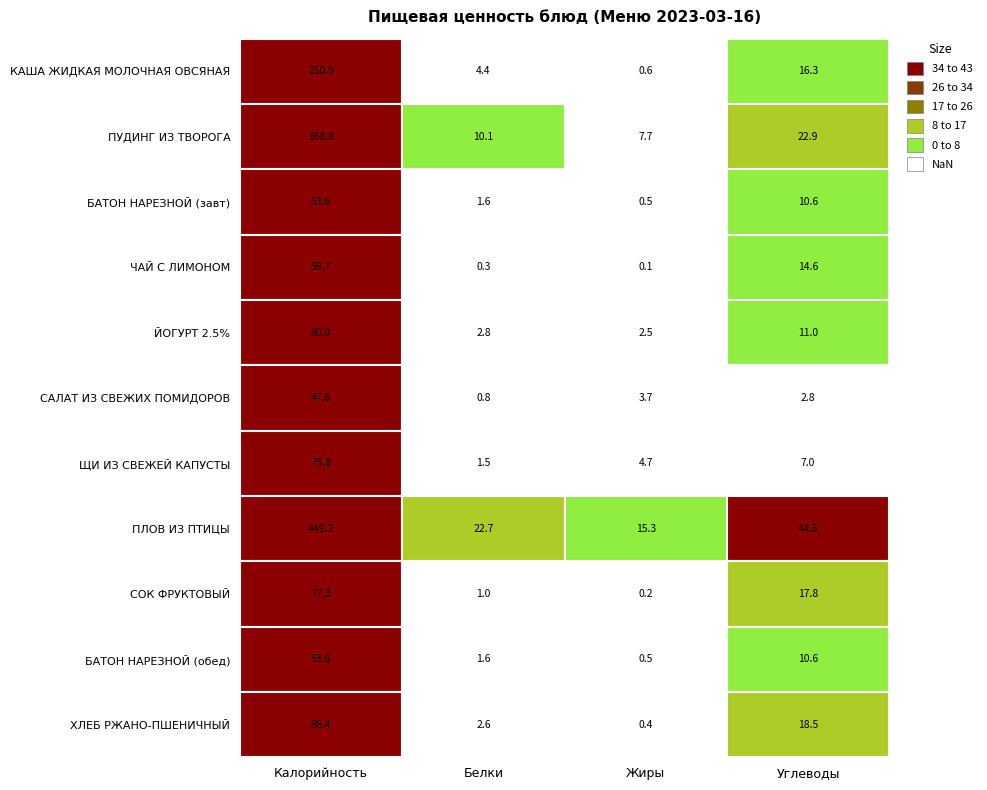

List the series in order of their peak value, highest first.

ПЛОВ ИЗ ПТИЦЫ, ПУДИНГ ИЗ ТВОРОГА, КАША ЖИДКАЯ МОЛОЧНАЯ ОВСЯНАЯ, ХЛЕБ РЖАНО-ПШЕНИЧНЫЙ, ЙОГУРТ 2.5%, СОК ФРУКТОВЫЙ, ЩИ ИЗ СВЕЖЕЙ КАПУСТЫ, ЧАЙ С ЛИМОНОМ, БАТОН НАРЕЗНОЙ (завт), БАТОН НАРЕЗНОЙ (обед), САЛАТ ИЗ СВЕЖИХ ПОМИДОРОВ